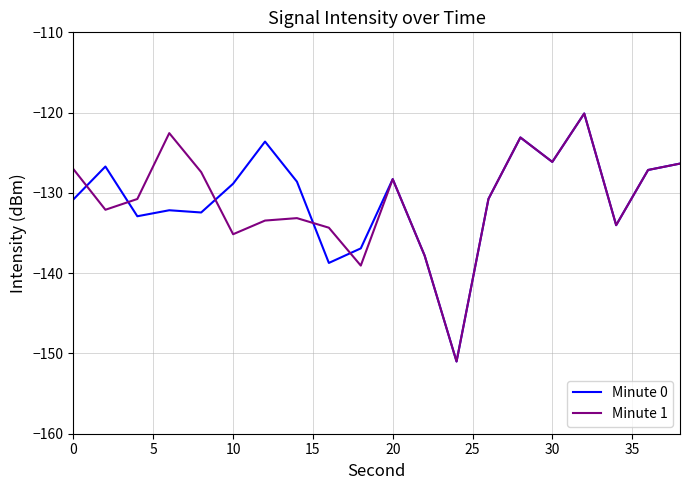

What is the greatest value displayed?

-120.1